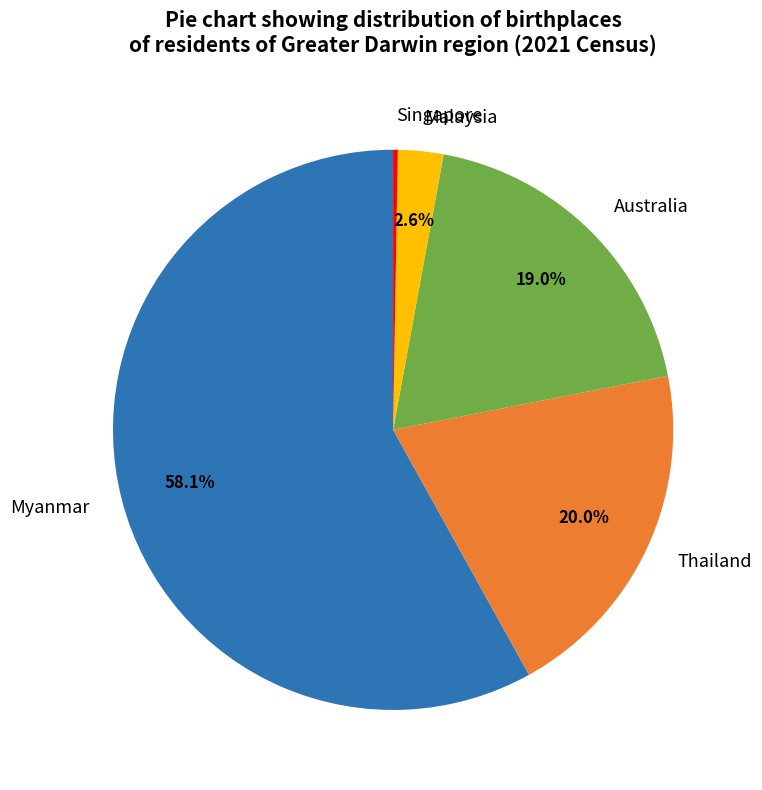

What is the largest slice in the pie chart?

Myanmar